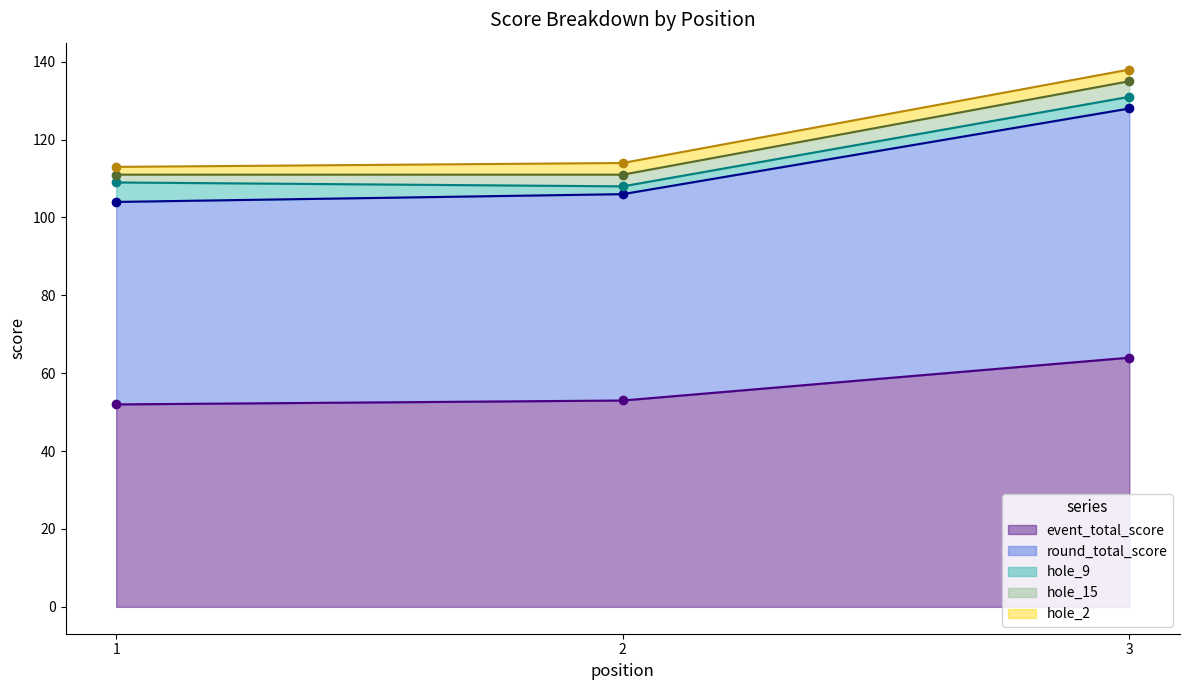

Reading left to right, list all the values displayed in this chart.

event_total_score: 52	53	64
round_total_score: 52	53	64
hole_9: 5	2	3
hole_15: 2	3	4
hole_2: 2	3	3